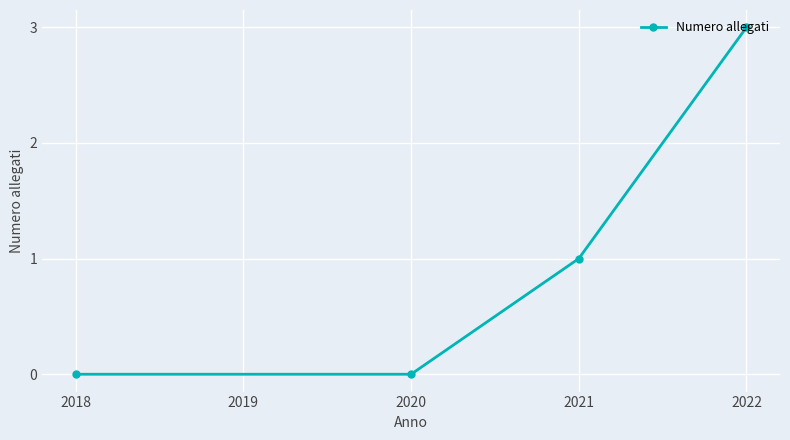

Is it true that the value at 2020 is 0?

True